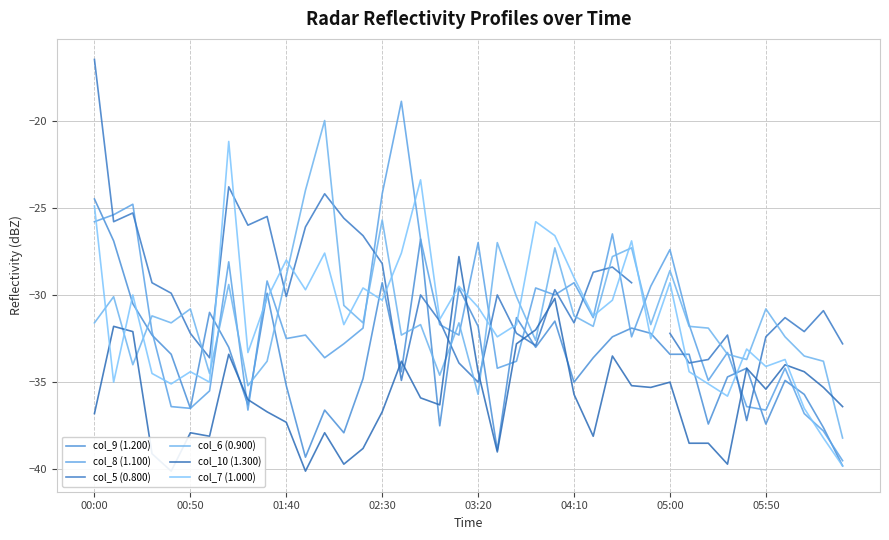

True or false: col_8 (1.100) has a value of -35.5 at 05:00.

True